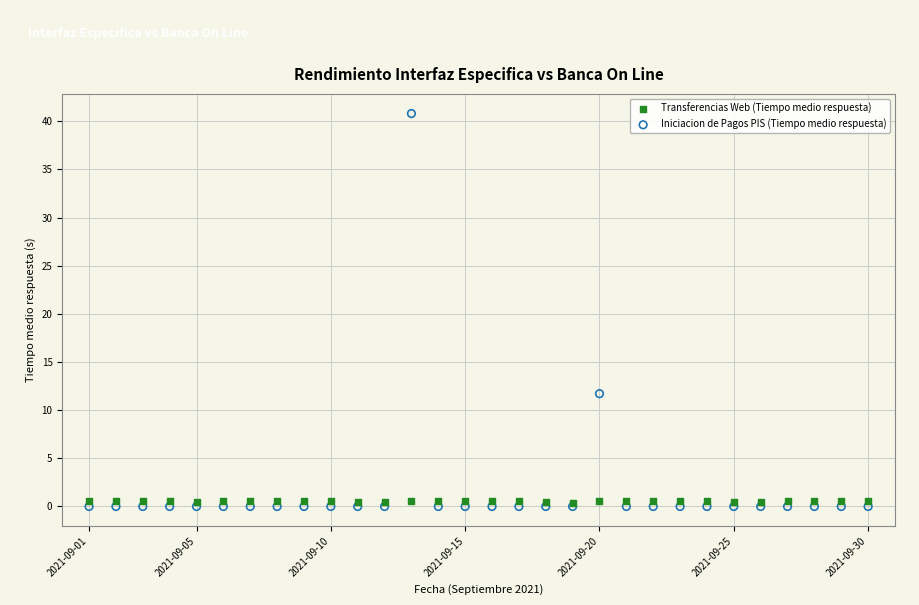

What are all the series names shown in the legend?

Transferencias Web (Tiempo medio respuesta), Iniciacion de Pagos PIS (Tiempo medio respuesta)